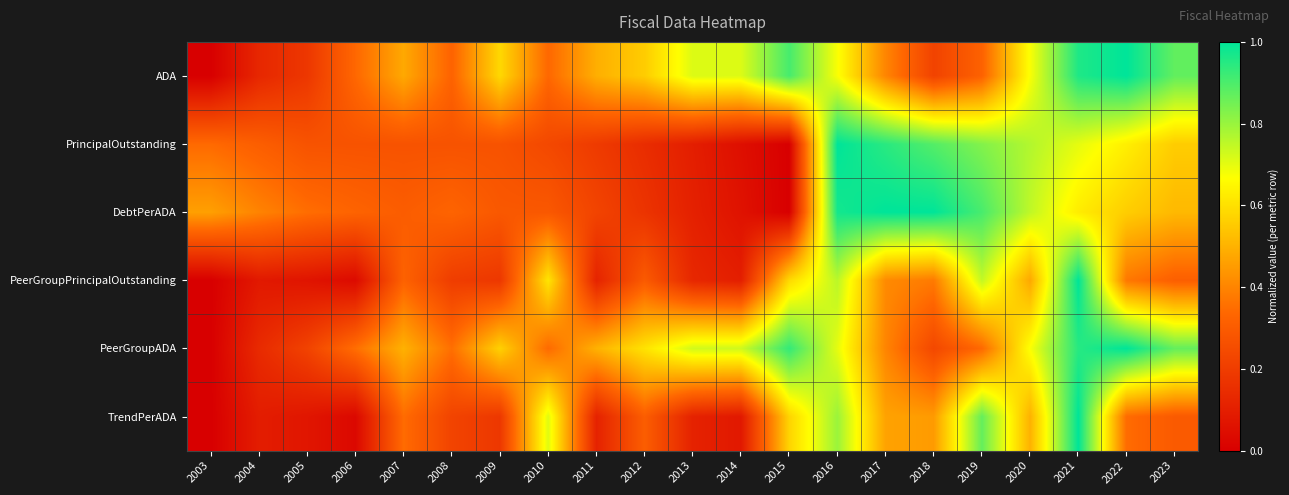

Which series has the largest range (max minus min)?

ADA